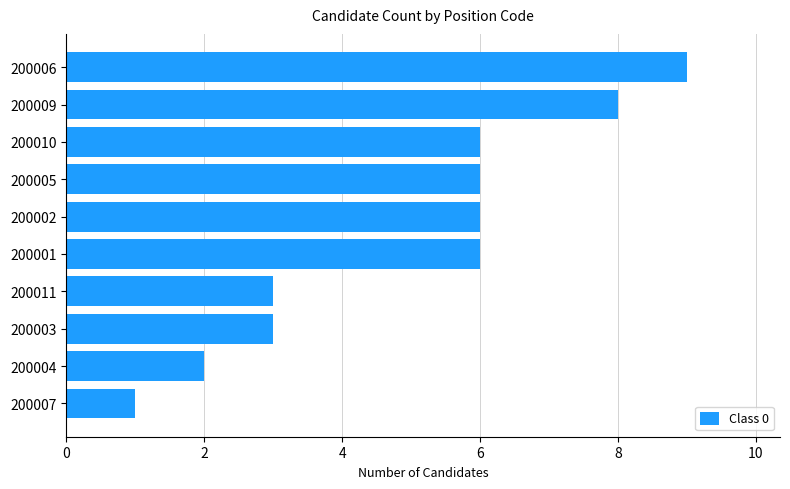

The chart shows a value of 3 at 200011. True or false?

True